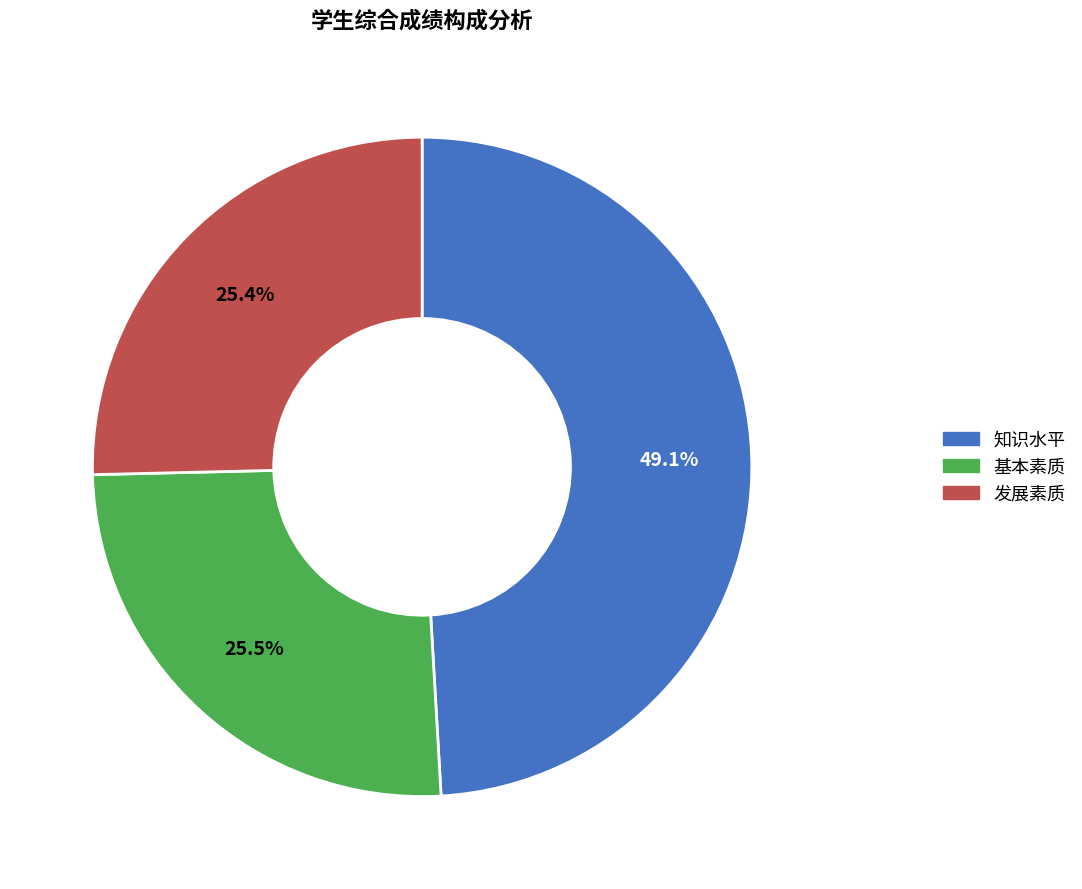

Does 发展素质 represent more than half of the total?

No